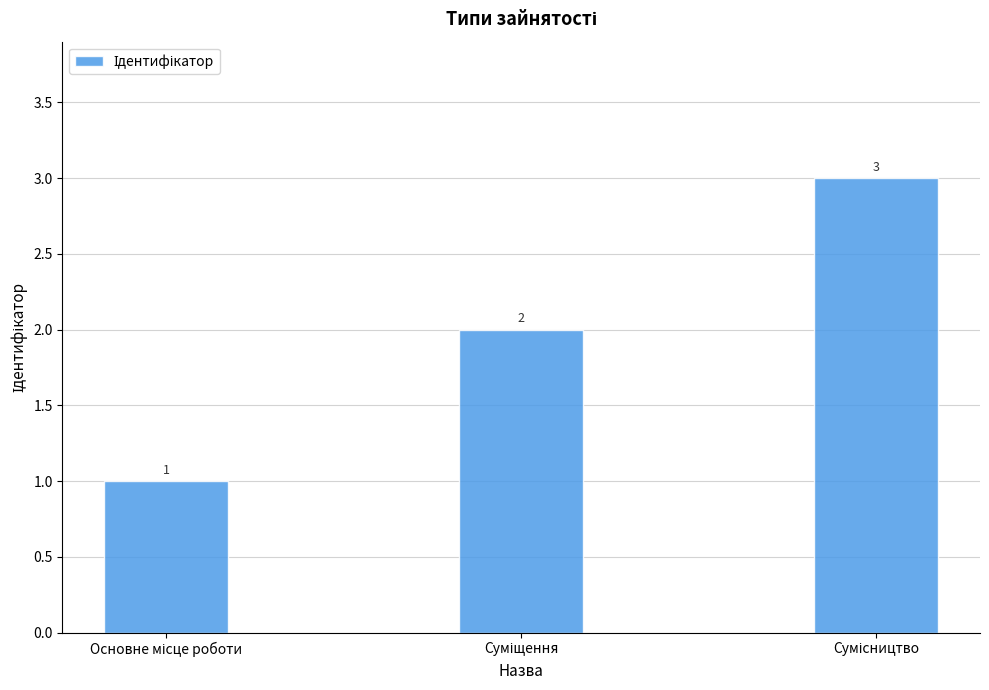

How many values are between 1 and 3?

3